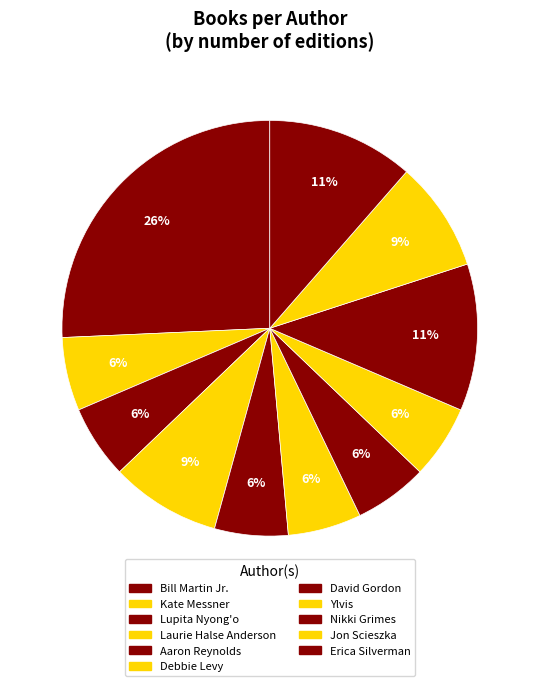

Which has a higher value, Aaron Reynolds or Jon Scieszka?

Jon Scieszka